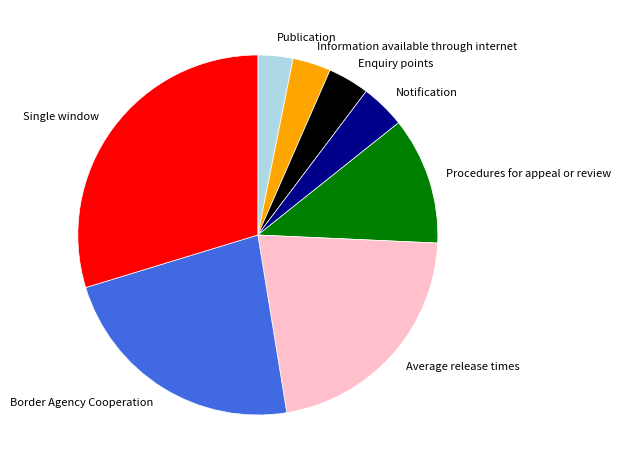

Is the sum of Procedures for appeal or review and Publication greater than half?

No